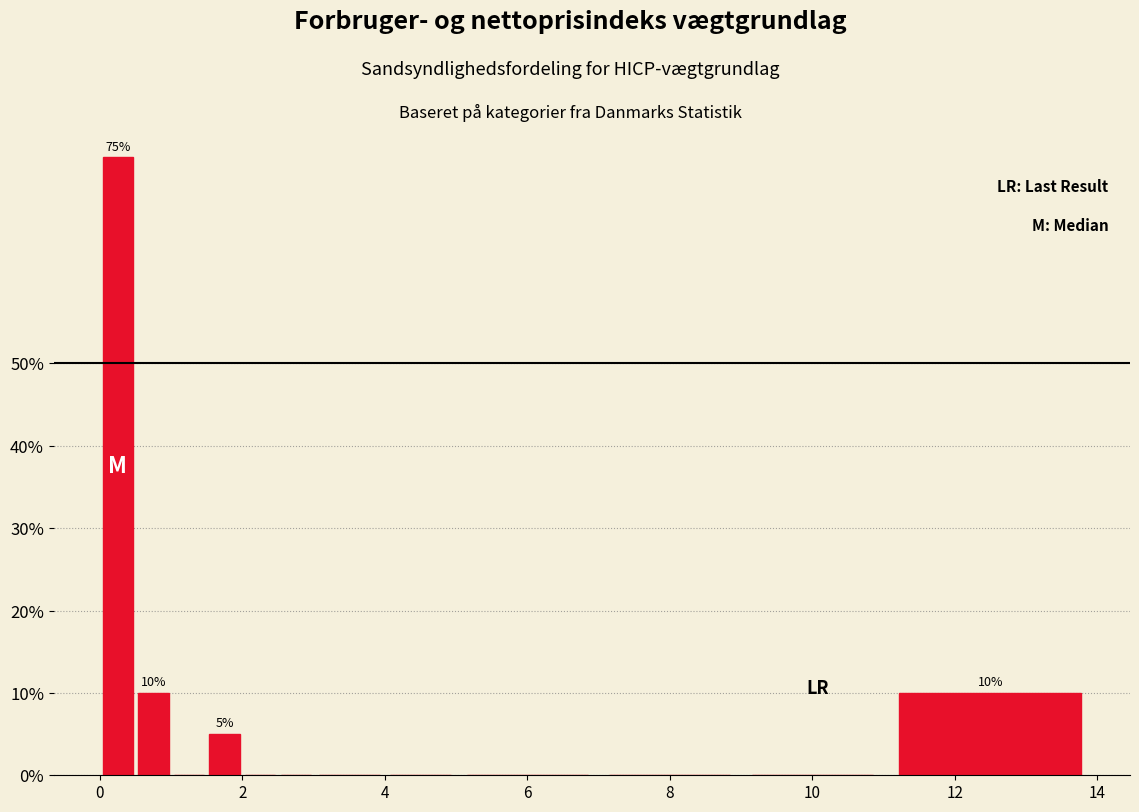

Around what value on the x-axis is the tallest bar? Give the approximate position of its centre, as read against the axis.

0.2